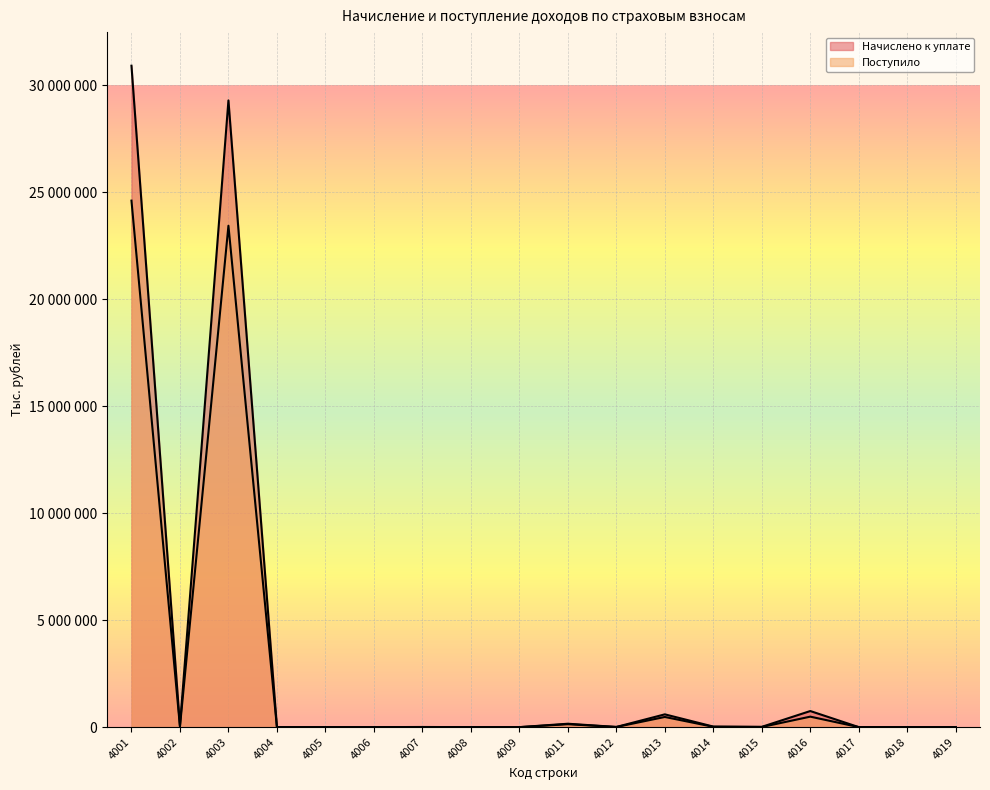

What are all the series names shown in the legend?

Начислено к уплате, Поступило